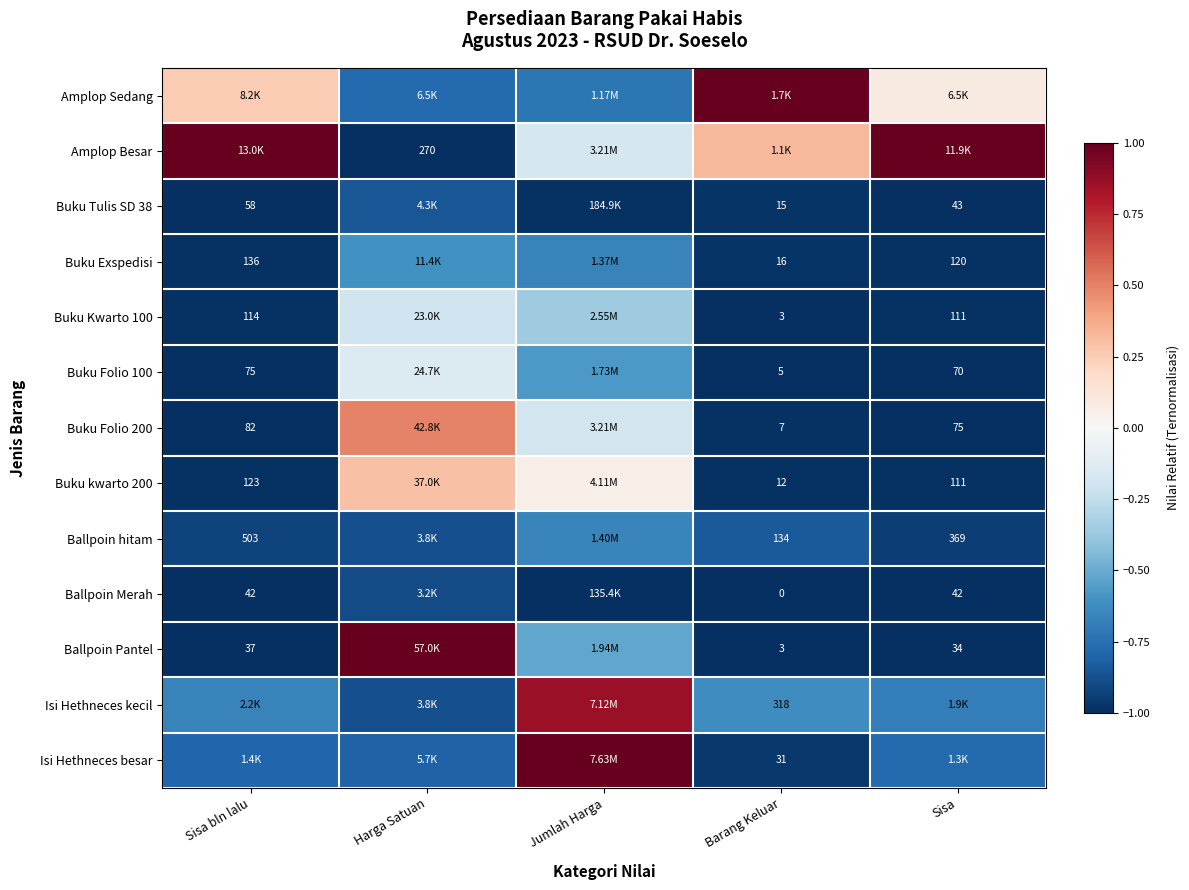

At how many categories does at least one series exceed 0?

5